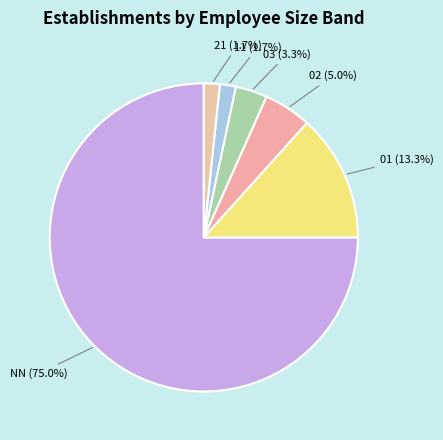

To the nearest percent, what is the average slice percentage?

17%